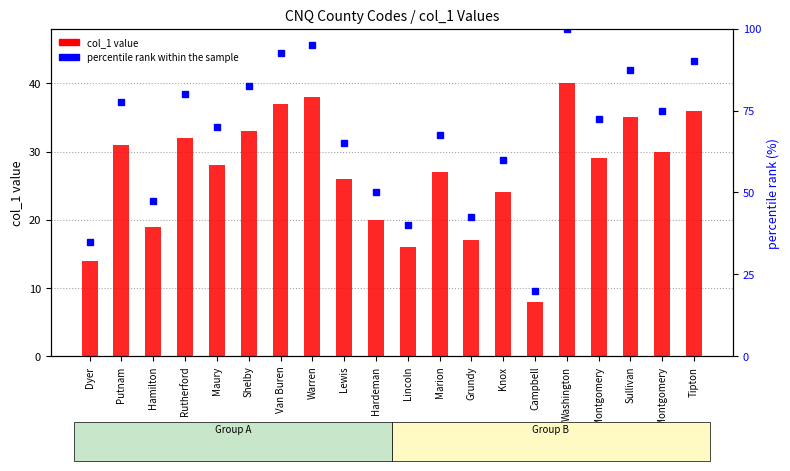

Reading right to left, transcribe all the data shown in this chart.

col_1 value: Tipton=36.0	Montgomery=30.0	Sullivan=35.0	Montgomery=29.0	Washington=40.0	Campbell=8.0	Knox=24.0	Grundy=17.0	Marion=27.0	Lincoln=16.0	Hardeman=20.0	Lewis=26.0	Warren=38.0	Van Buren=37.0	Shelby=33.0	Maury=28.0	Rutherford=32.0	Hamilton=19.0	Putnam=31.0	Dyer=14.0
percentile rank within the sample: Tipton=90.0	Montgomery=75.0	Sullivan=87.5	Montgomery=72.5	Washington=100.0	Campbell=20.0	Knox=60.0	Grundy=42.5	Marion=67.5	Lincoln=40.0	Hardeman=50.0	Lewis=65.0	Warren=95.0	Van Buren=92.5	Shelby=82.5	Maury=70.0	Rutherford=80.0	Hamilton=47.5	Putnam=77.5	Dyer=35.0